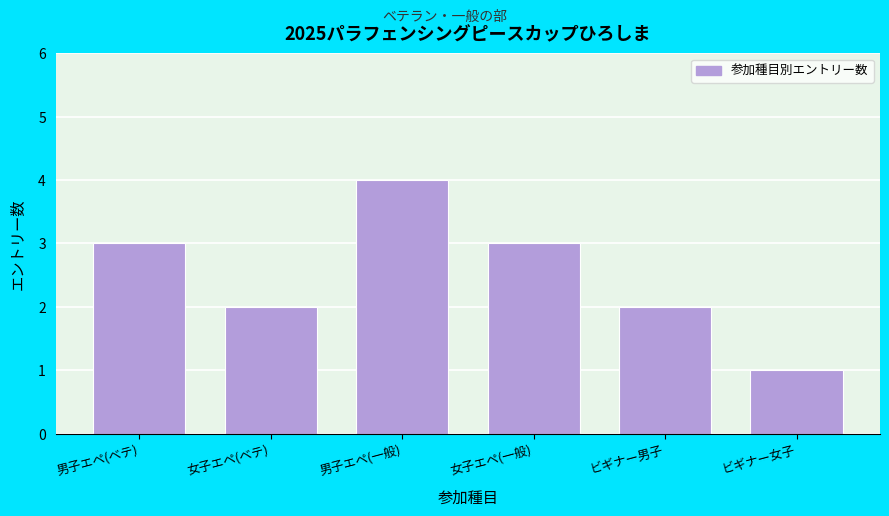

Reading right to left, extract all data points from this chart.

1	2	3	4	2	3